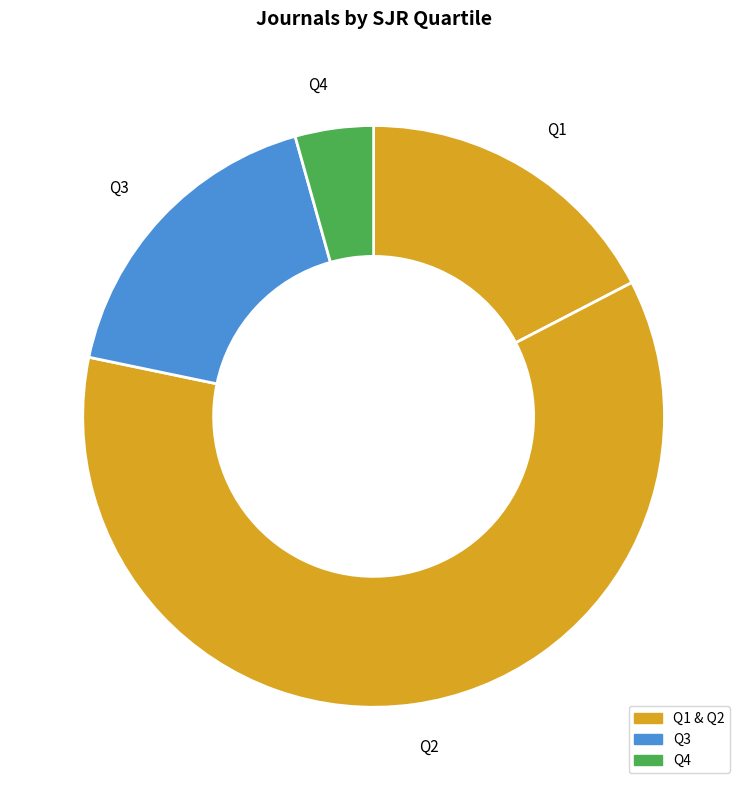

Do Q3 and Q1 together represent more than half of the pie?

No